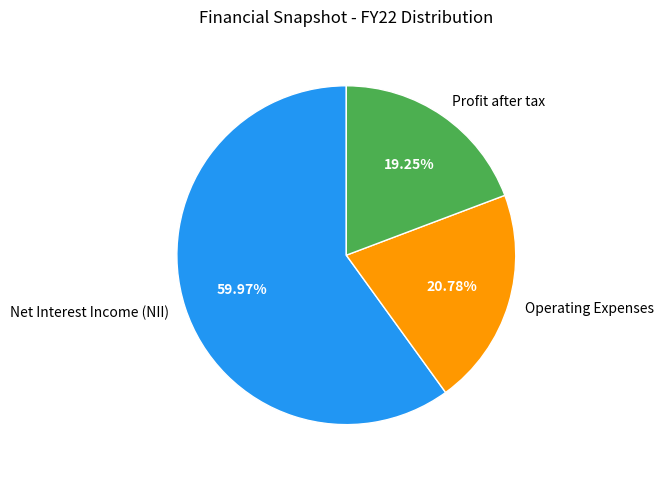

How many slices are in this pie chart?

3